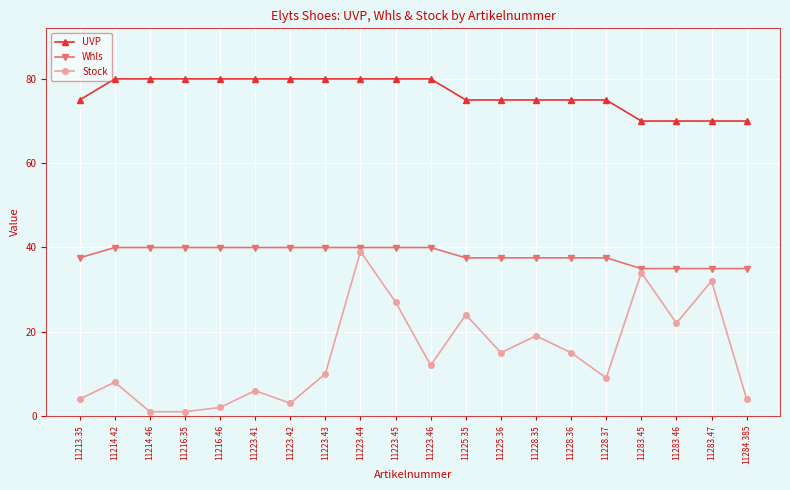

What is the sum of all Whls values?

764.3